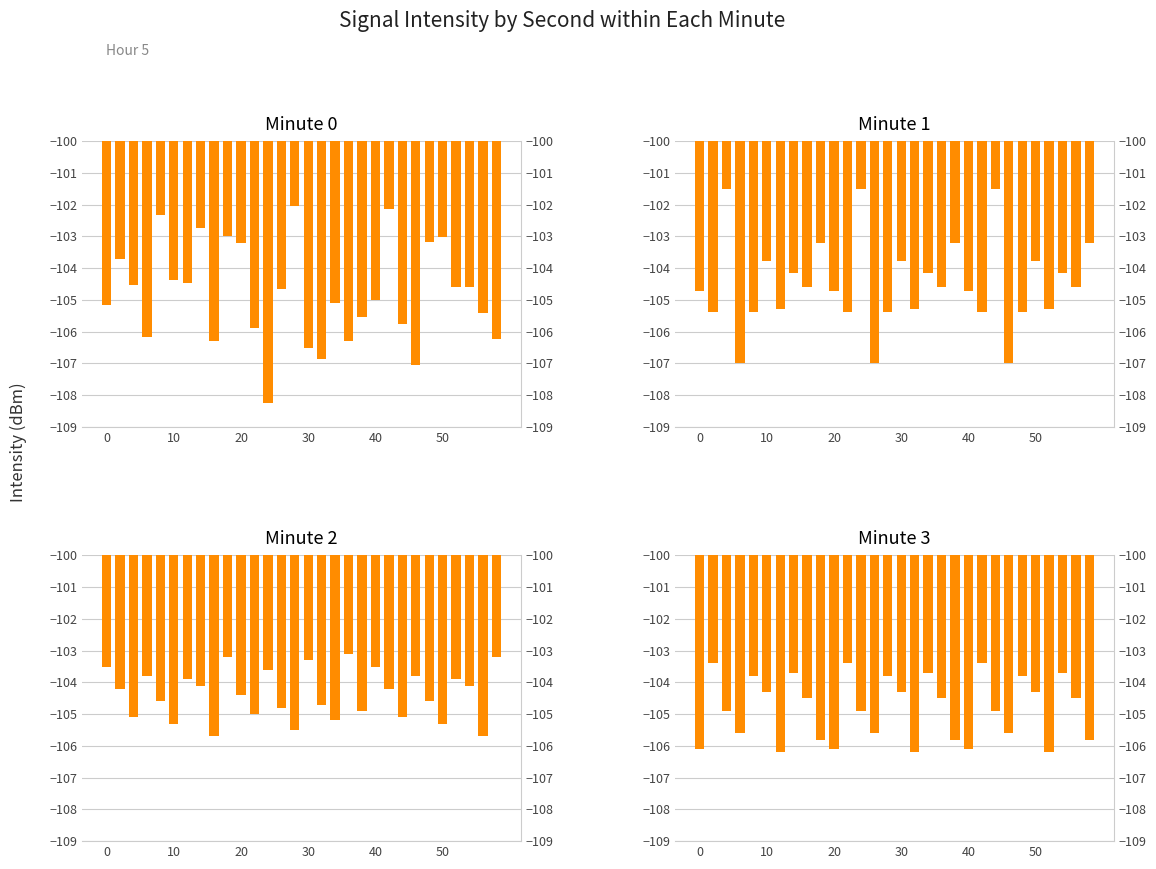

How many groups of bars are there?

30